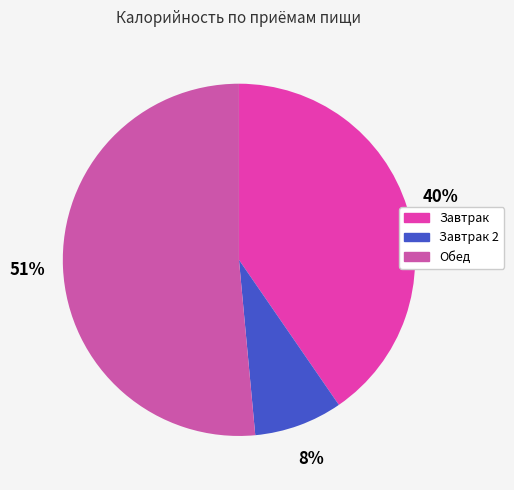

Combined, do Завтрак 2 and Обед account for over 50%?

Yes